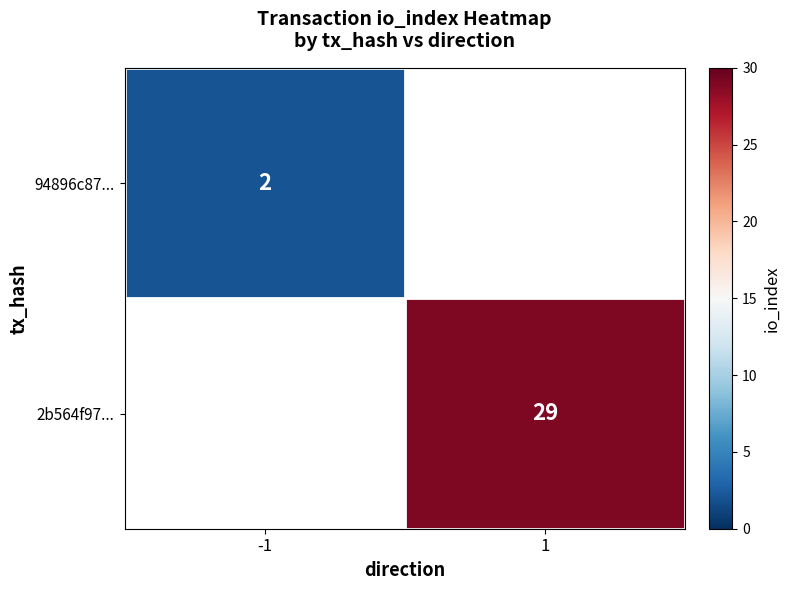

The 94896c87... series shows 2 at -1. True or false?

True